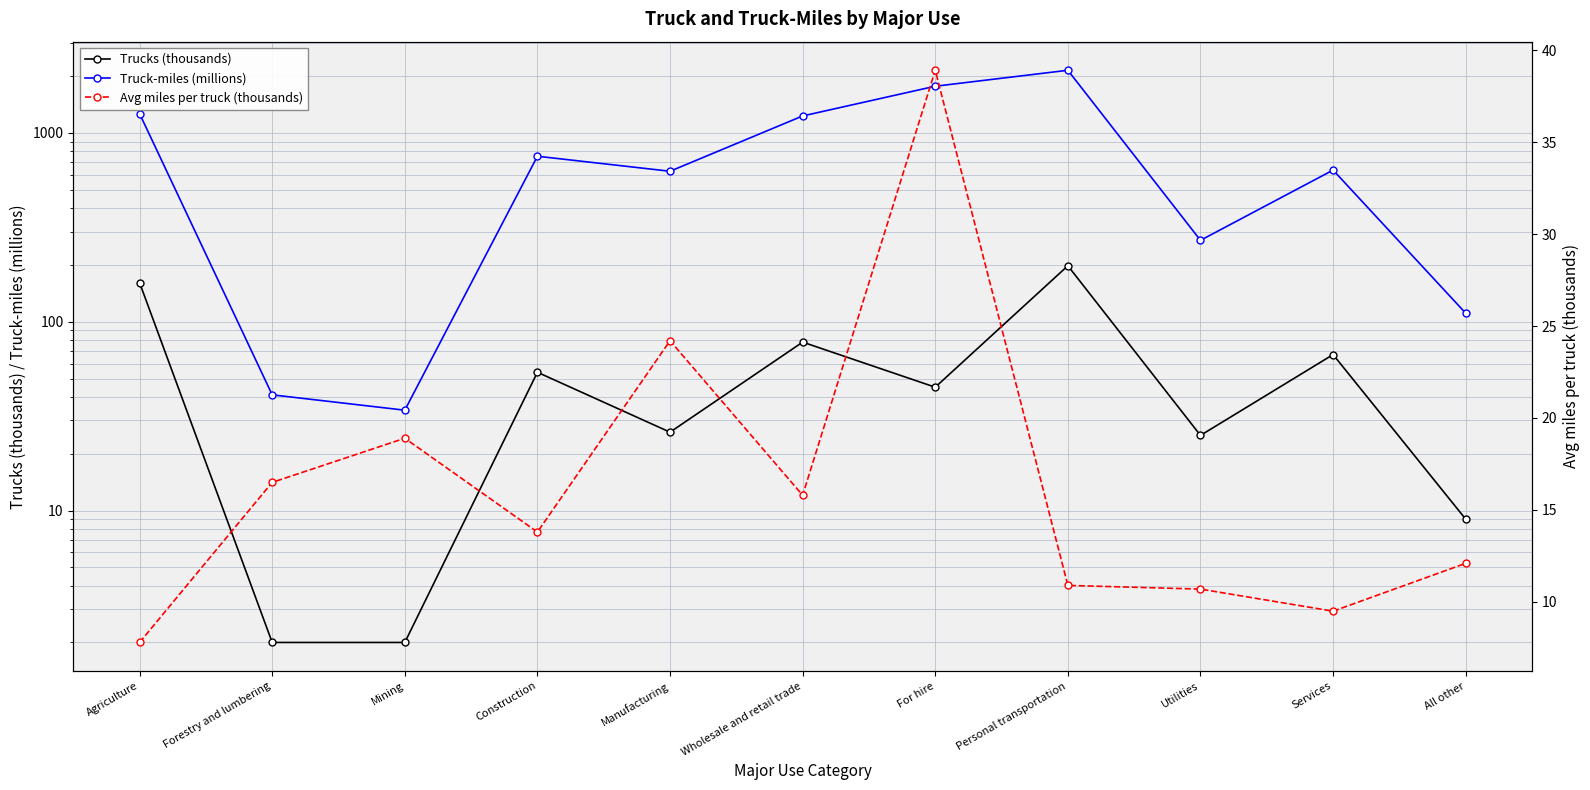

In Trucks (thousands), how many points are lower than both neighbors (excluding endpoints)?

3